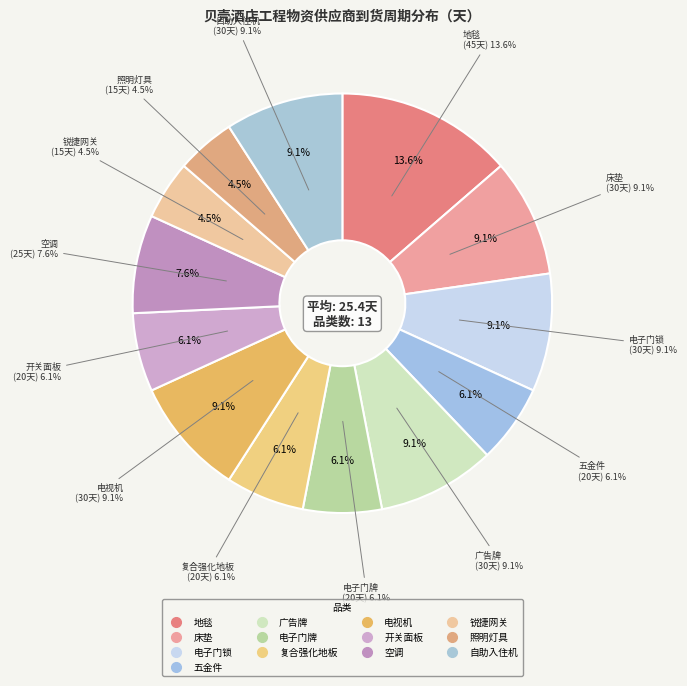

Is there any slice that represents more than half of the pie?

No